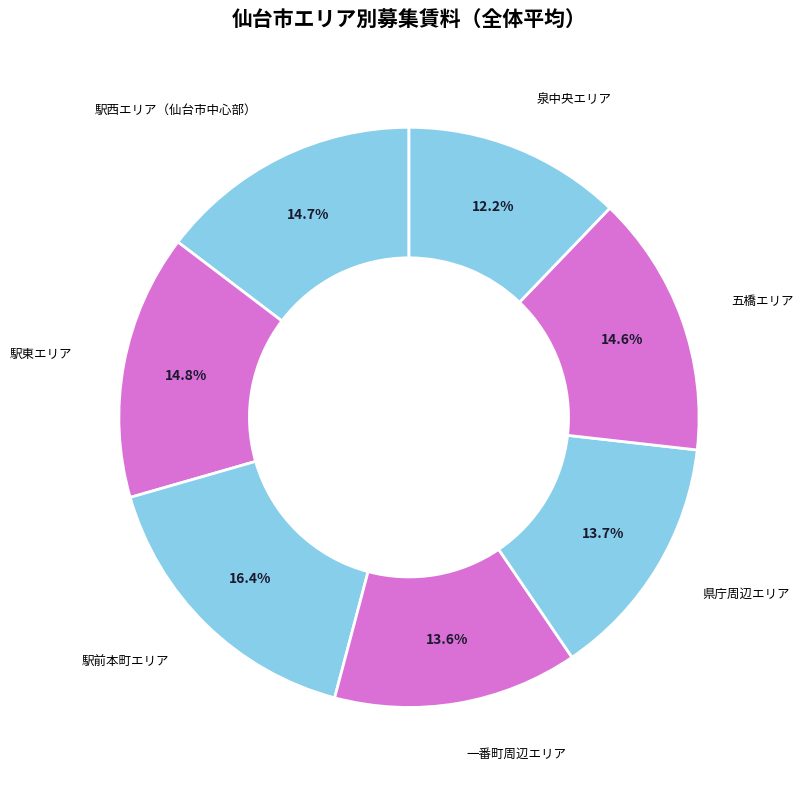

To the nearest percent, what is the difference between the largest and smallest slice percentages?

4%